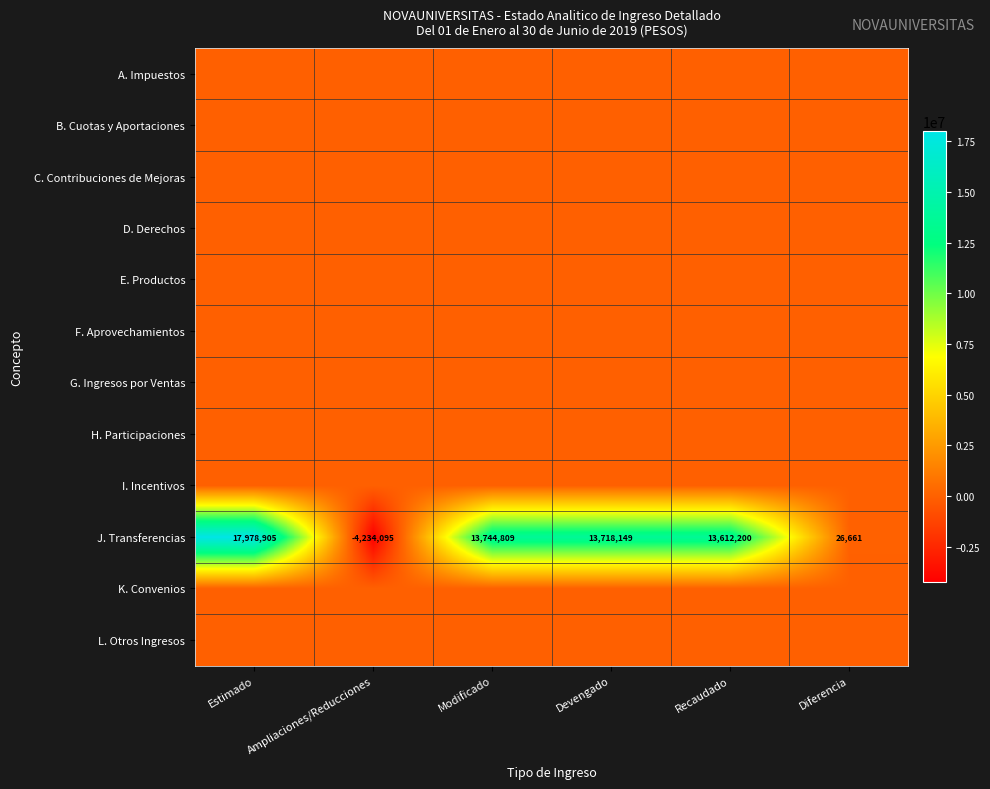

Between Ampliaciones/Reducciones and Devengado, which series saw the biggest shift?

J. Transferencias